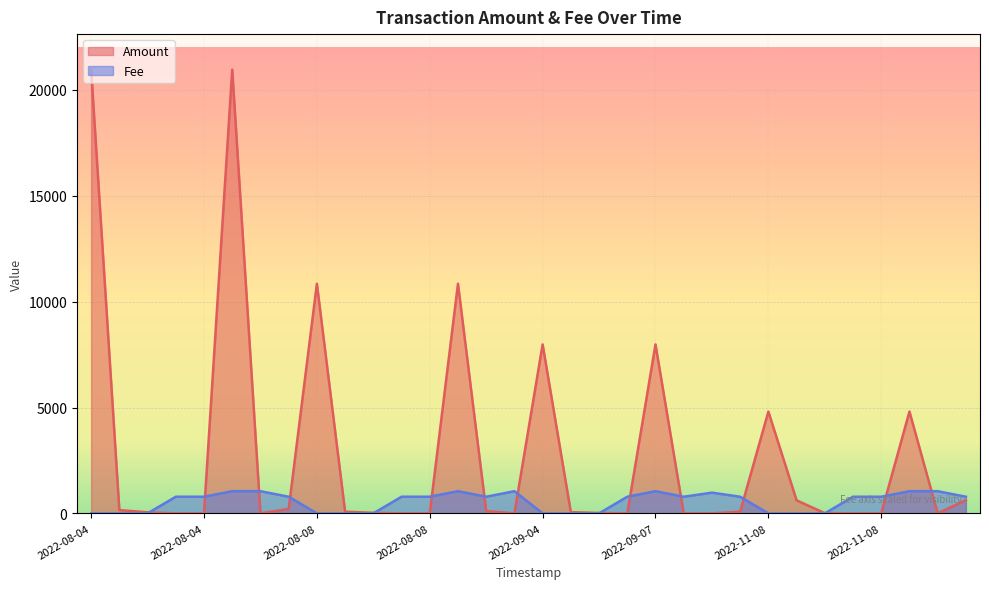

After their last crossing, which series has the higher values: Amount or Fee?

Fee